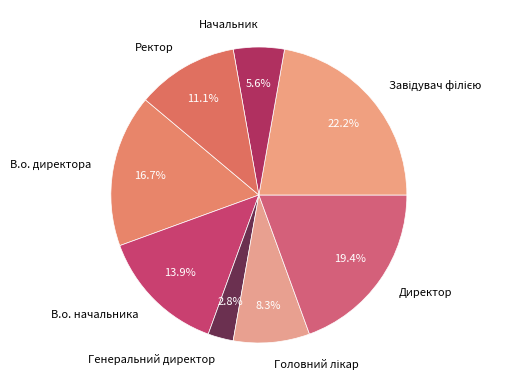

What is the smallest slice in the pie chart?

Генеральний директор